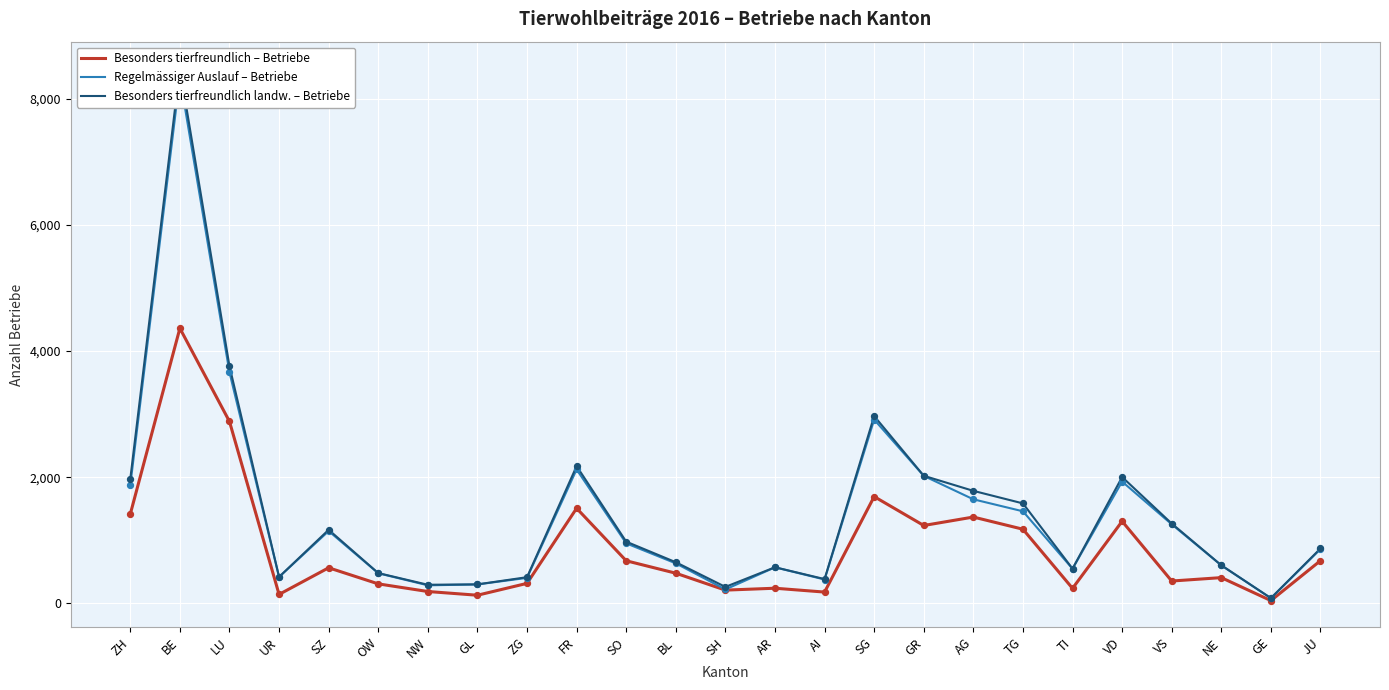

At how many categories does at least one series exceed 4929?

1